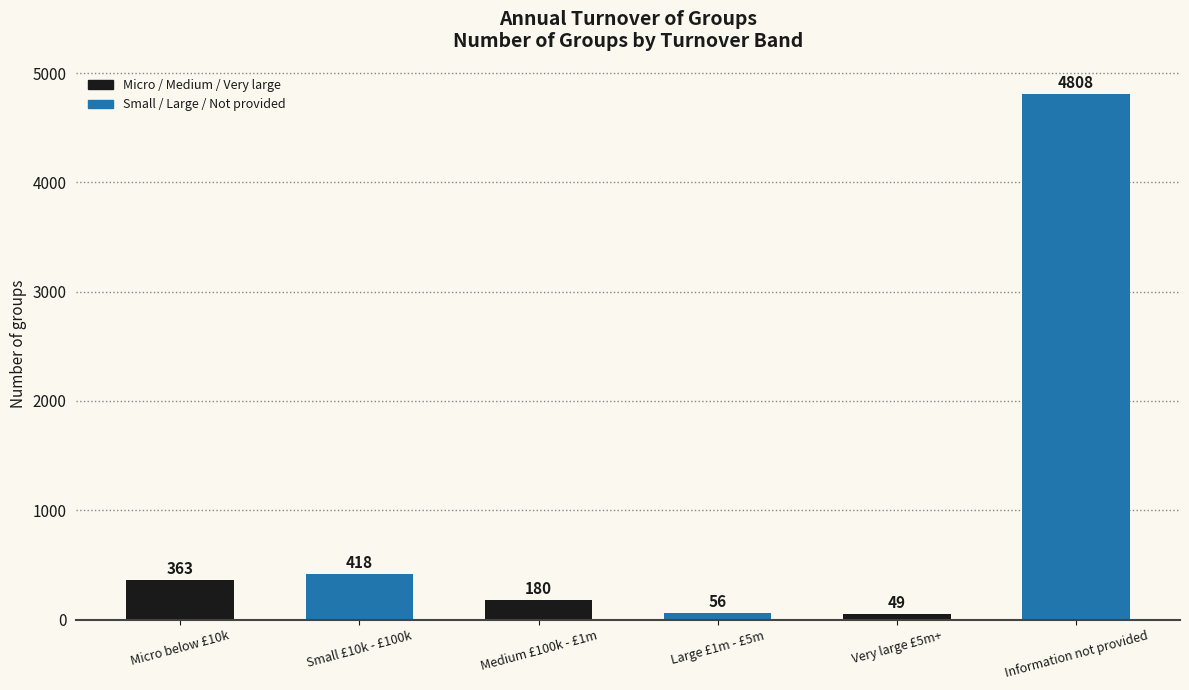

Count the number of data series in this chart.

1